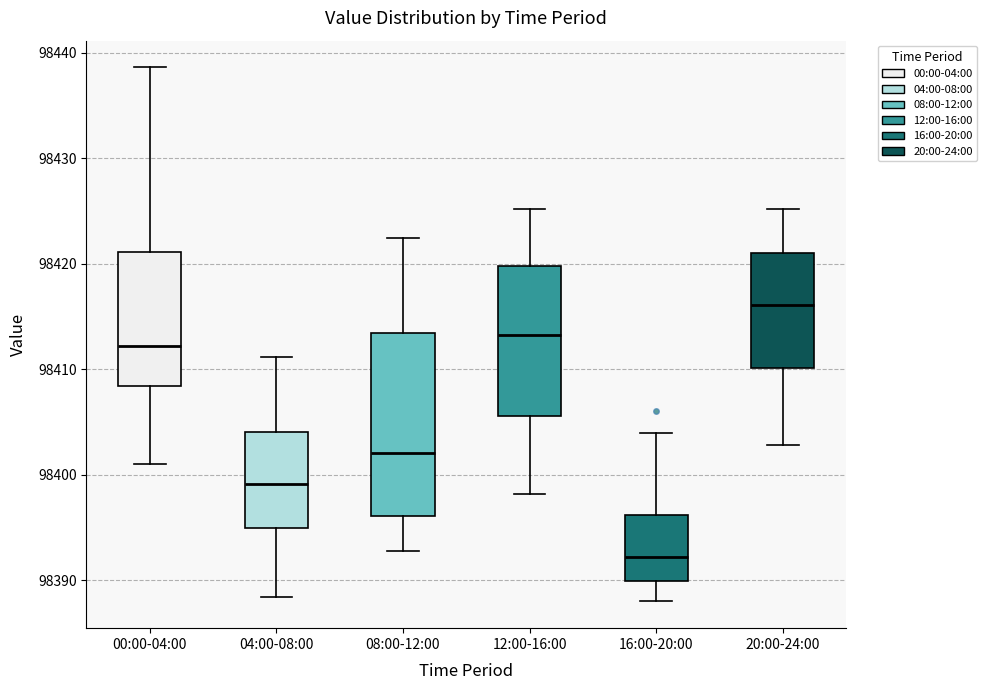

Reading left to right, transcribe this box plot: for each box, give where its median line is, the range the box spans, and where its two whiskers end, as read against the y-axis. The values are not printed on the chart, so give them approximately, as read against the axis.

00:00-04:00: median 98412, box 98408 to 98421, whiskers 98401 to 98439
04:00-08:00: median 98399, box 98395 to 98404, whiskers 98388 to 98411
08:00-12:00: median 98402, box 98396 to 98413, whiskers 98393 to 98422
12:00-16:00: median 98413, box 98406 to 98420, whiskers 98398 to 98425
16:00-20:00: median 98392, box 98390 to 98396, whiskers 98388 to 98404
20:00-24:00: median 98416, box 98410 to 98421, whiskers 98403 to 98425